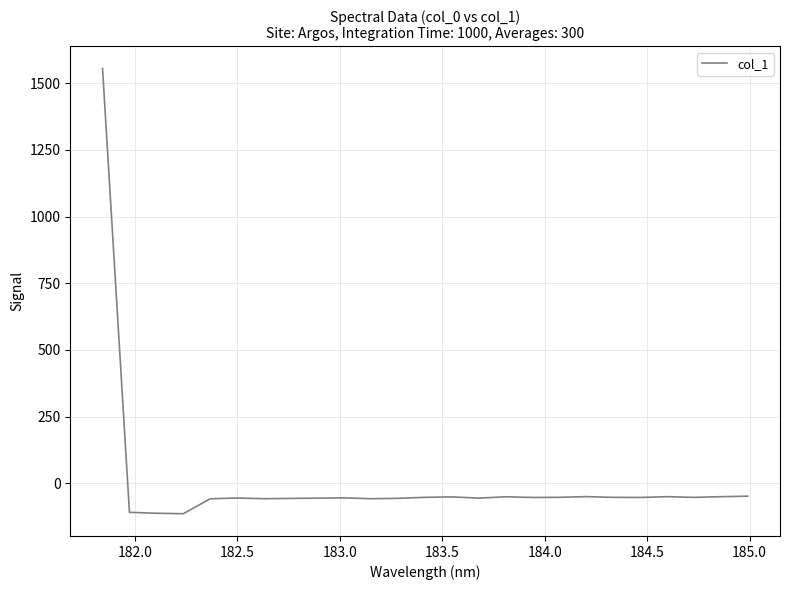

What is the greatest value displayed?

1554.4